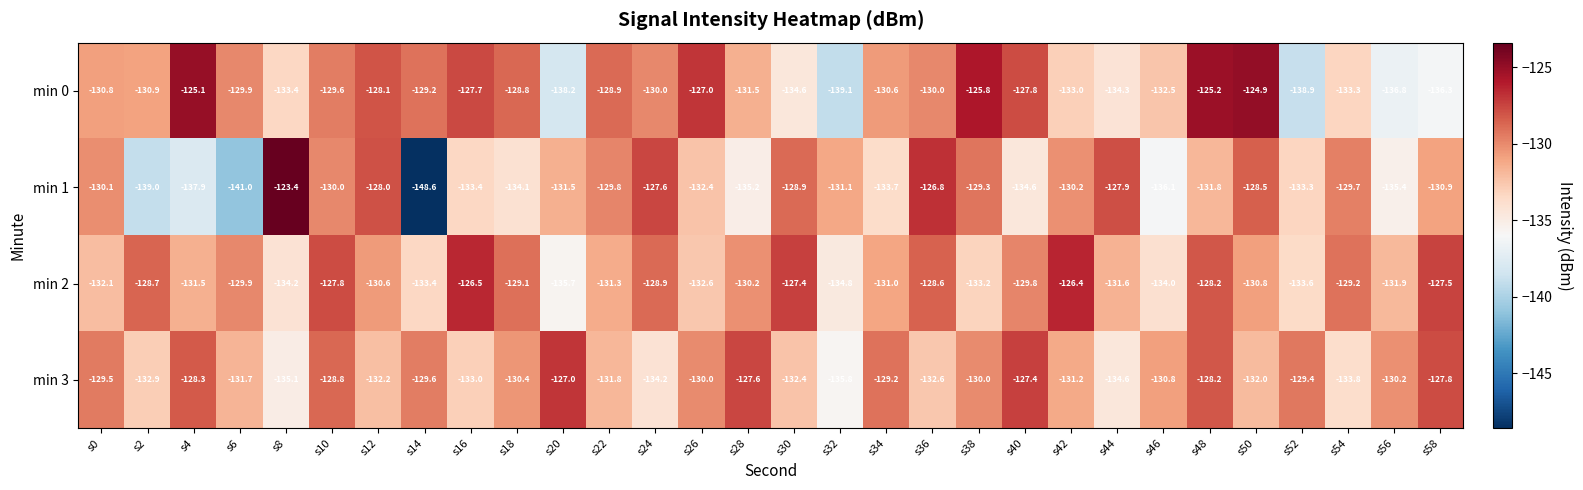

What is the sum of the min 0 values at s48 and s38?

-251.0